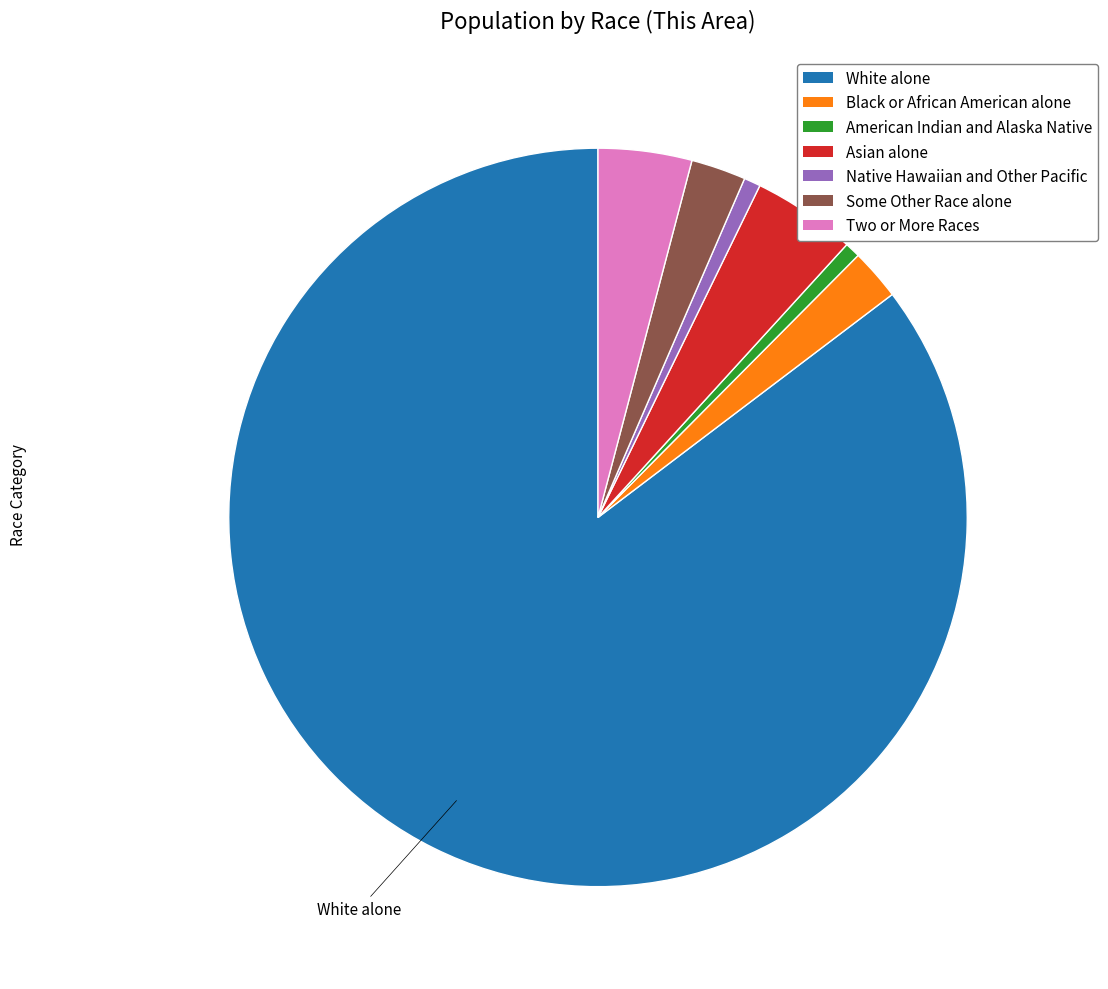

How many slices are in this pie chart?

7